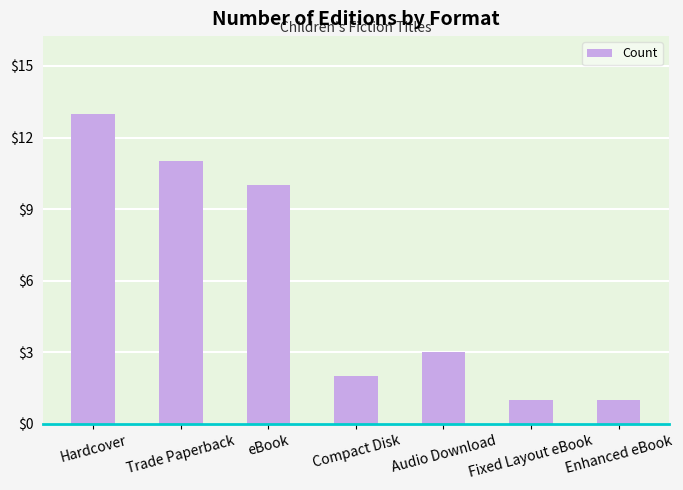

What is the value of the 2nd bar from the left?

11